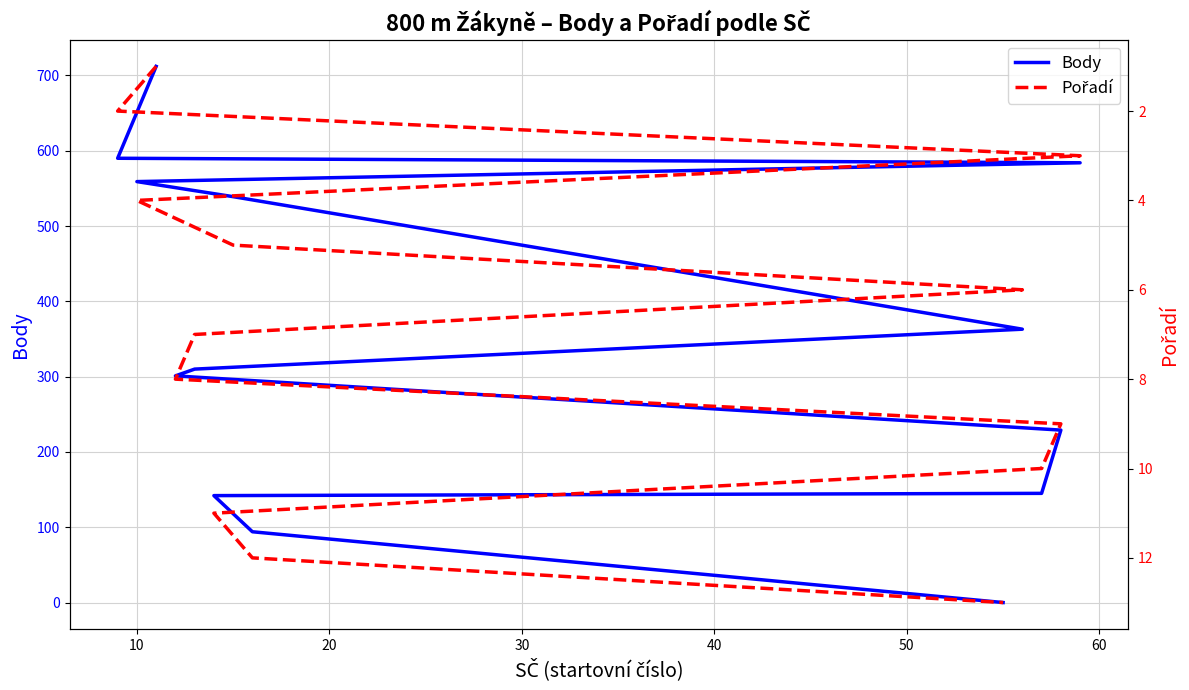

How many categories are shown in the chart?

13